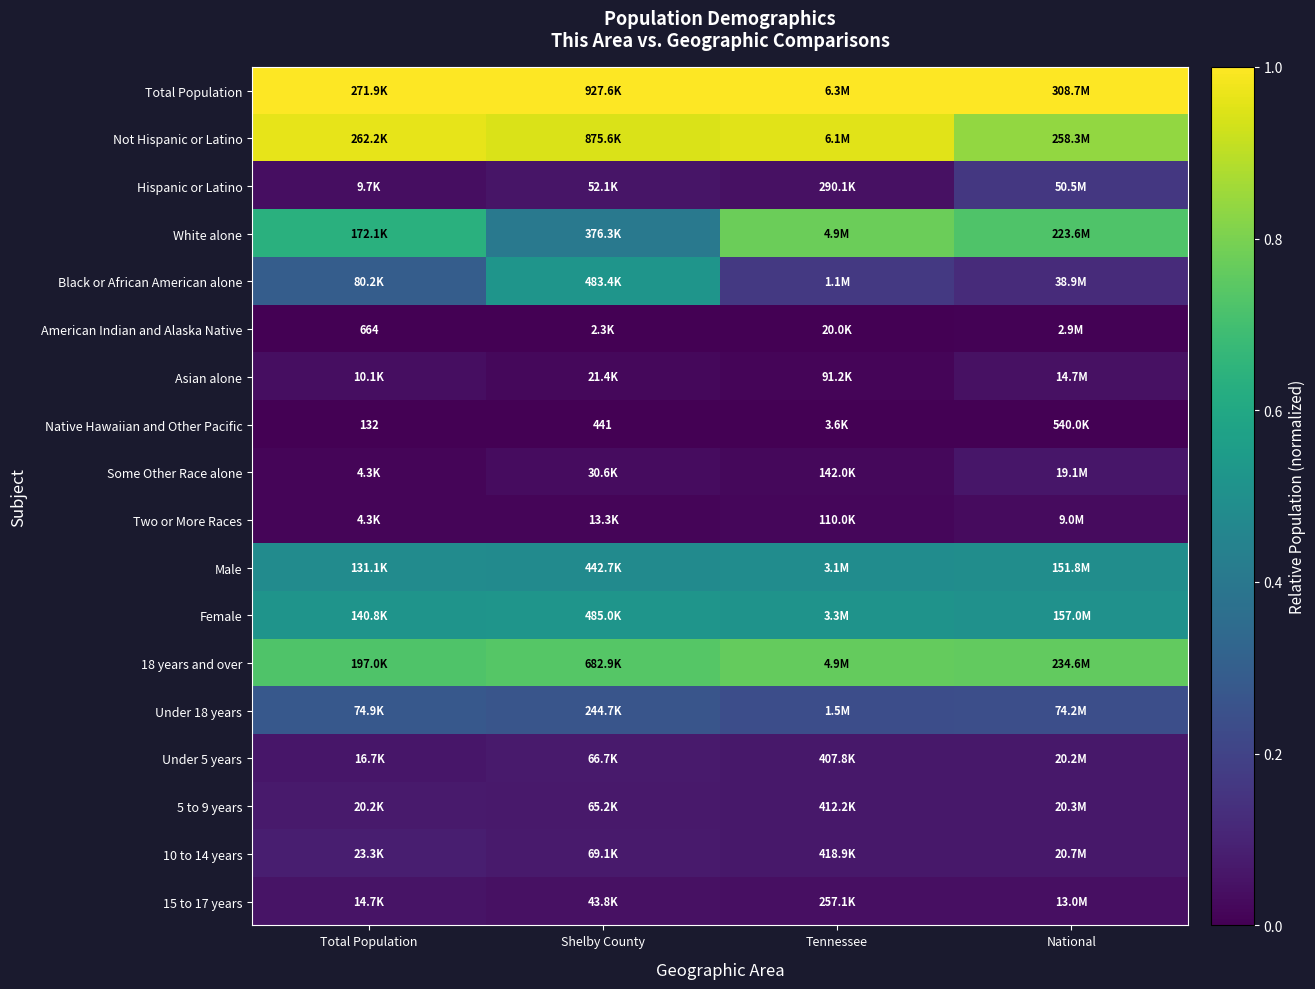

What is the approximate value of Female at National?

0.5